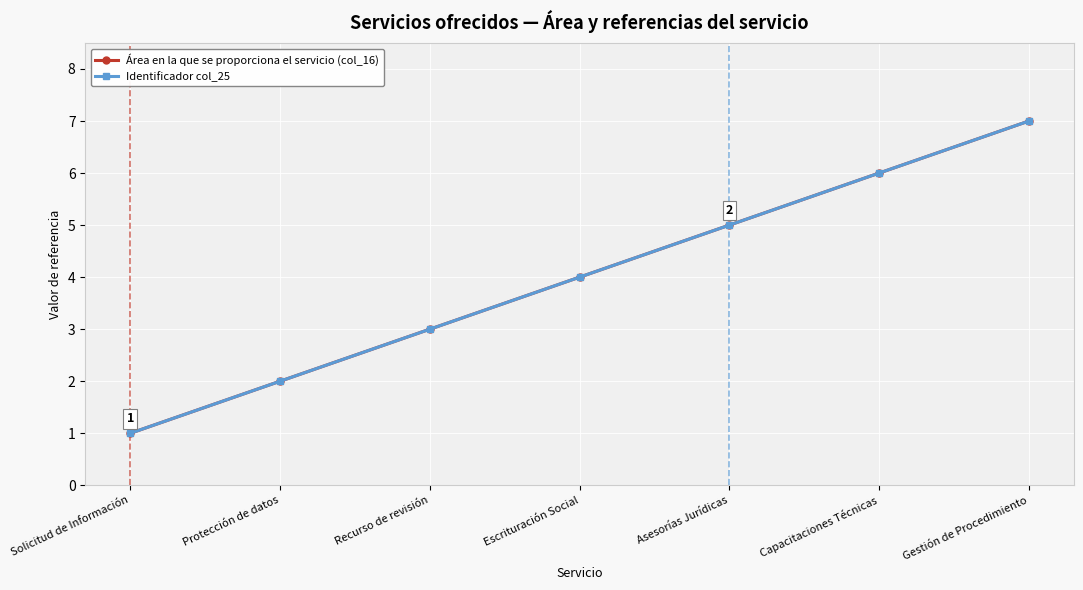

List the labels in order of Identificador col_25 value, largest first.

Gestión de Procedimiento, Capacitaciones Técnicas, Asesorías Jurídicas, Escrituración Social, Recurso de revisión, Protección de datos, Solicitud de Información